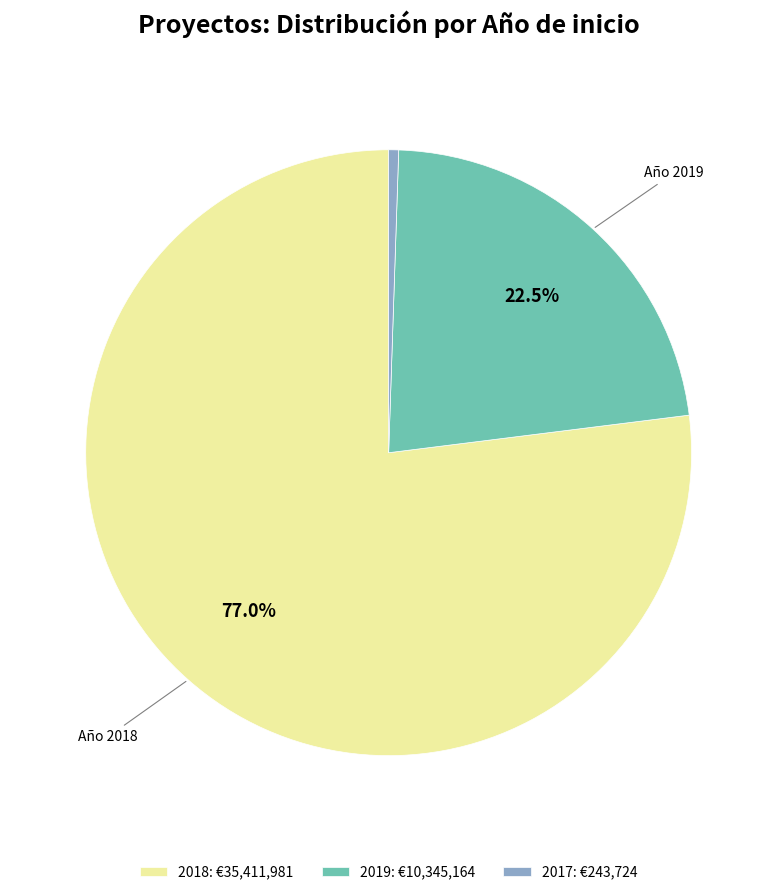

Count the number of slices in the pie.

3